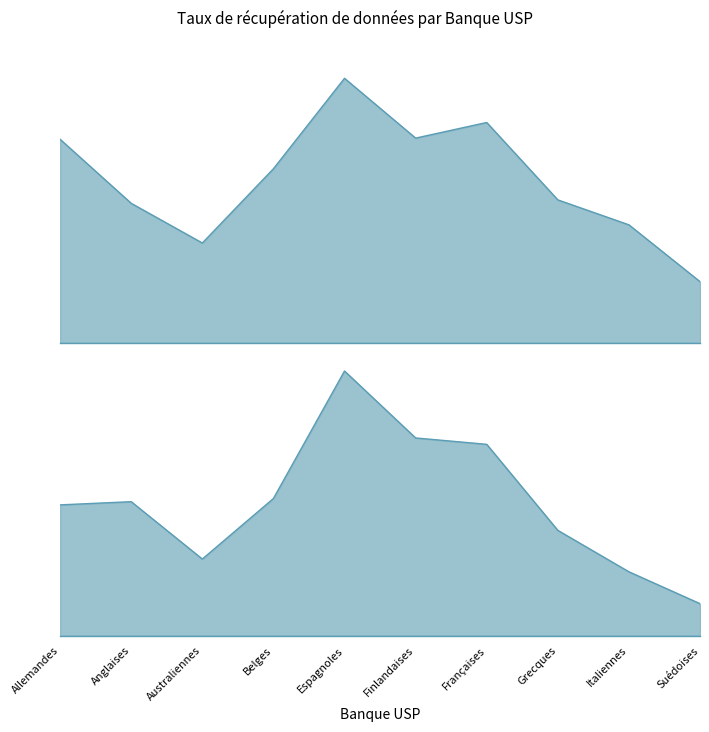

How many data points in Total USP Greffées (1988-2018) are less than 855?

5